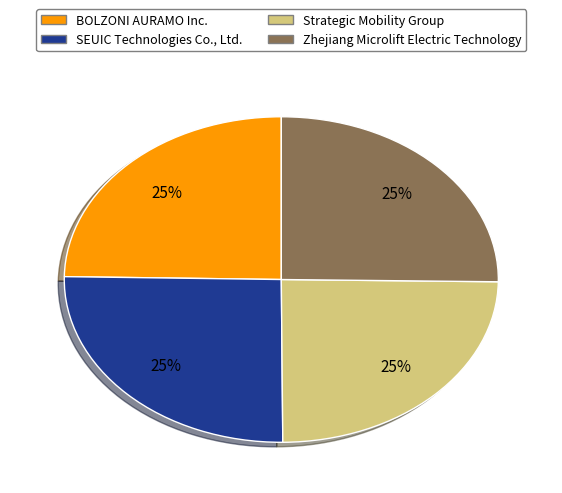

What percentage is the Strategic Mobility Group slice, to the nearest percent?

25%